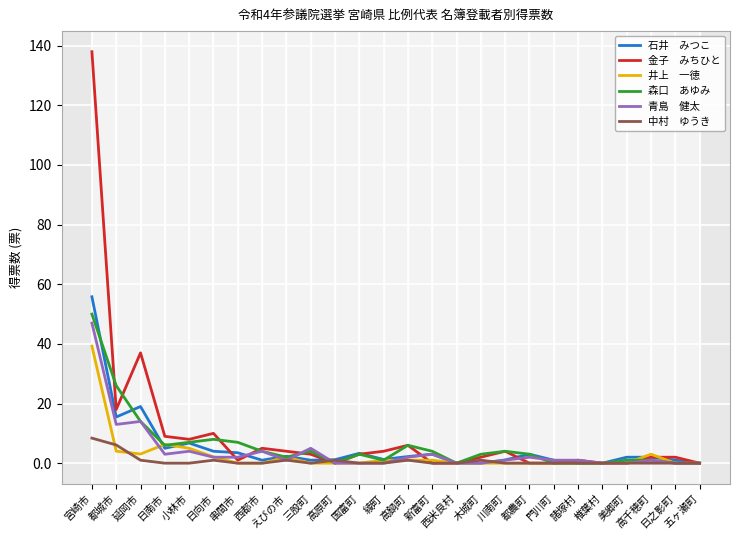

What is the total value across all series at 都城市?

82.6